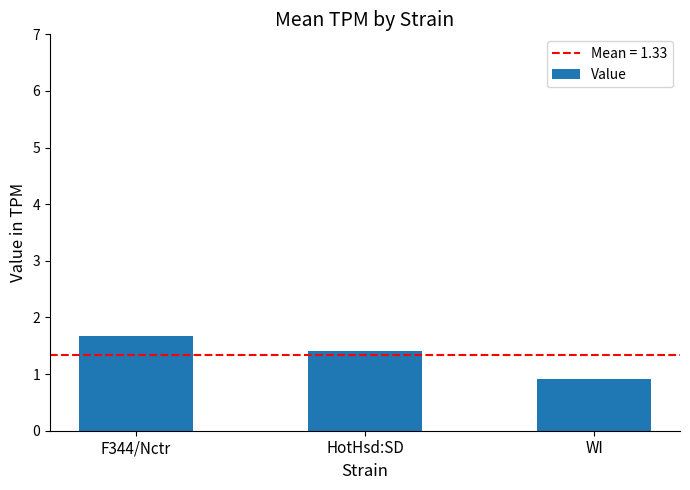

How many values exceed 1?

2